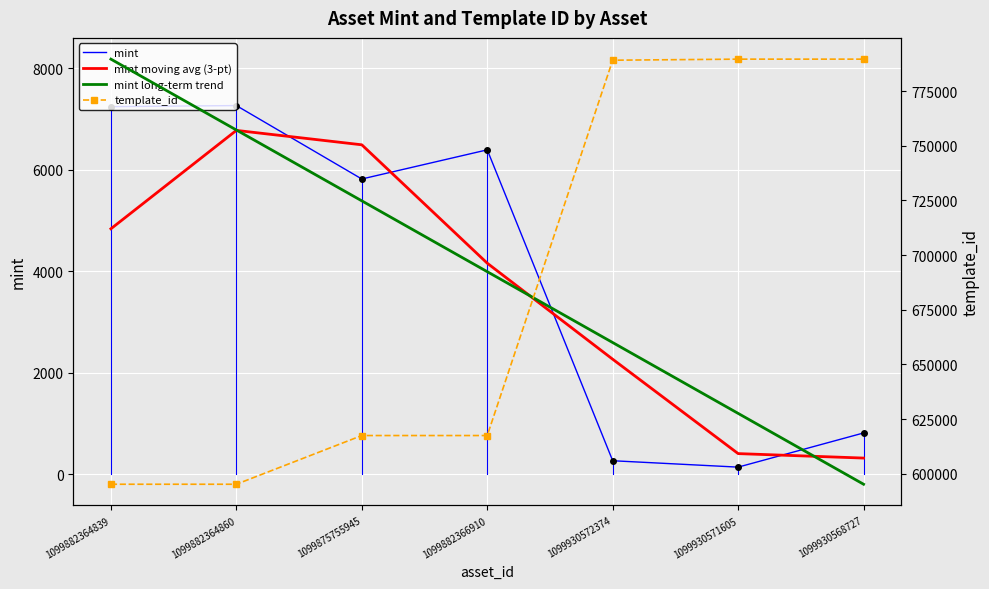

Rank the categories by mint long-term trend value from highest to lowest.

1099882364839, 1099882364860, 1099875755945, 1099882366910, 1099930572374, 1099930571605, 1099930568727